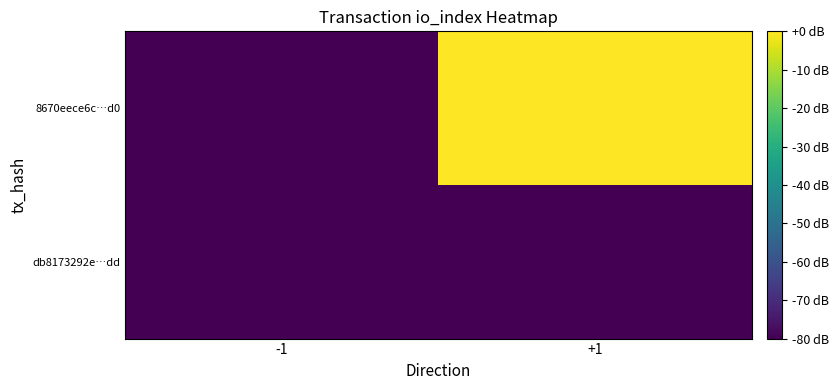

Rank the series by their average value, from lowest to highest.

db8173292e…dd, 8670eece6c…d0